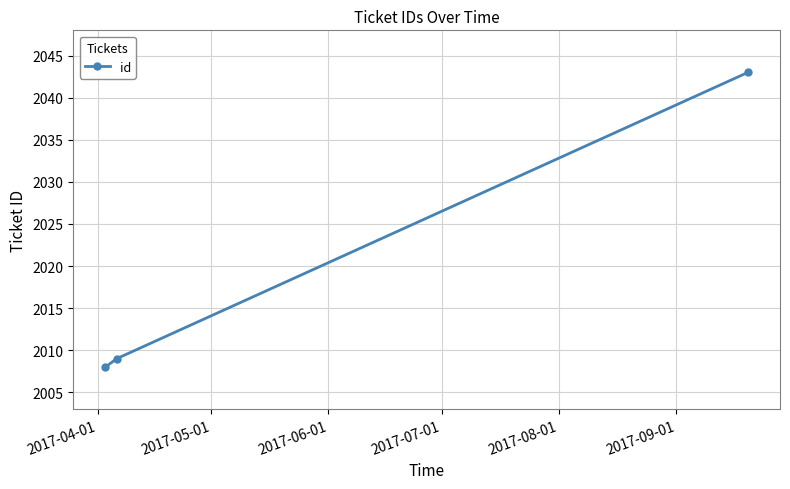

What is the sum of all values?

6060